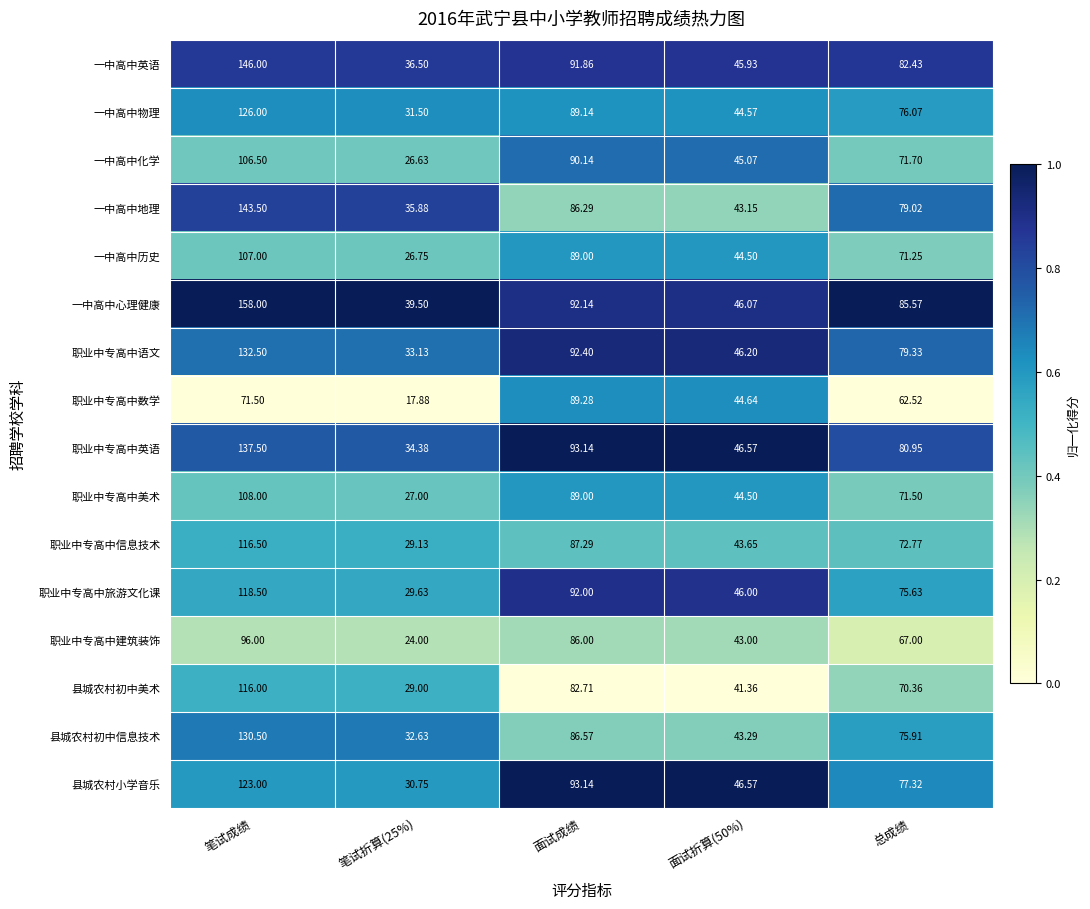

Which series has the widest spread of values?

一中高中心理健康